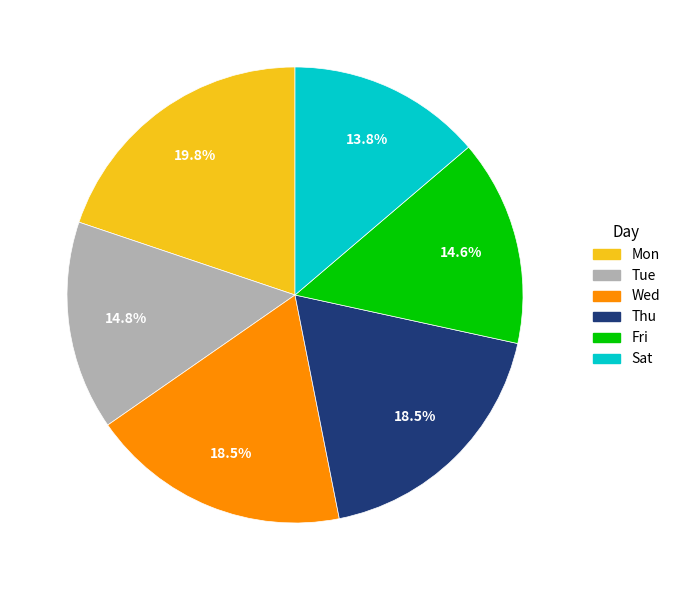

What is the smallest slice in the pie chart?

Sat